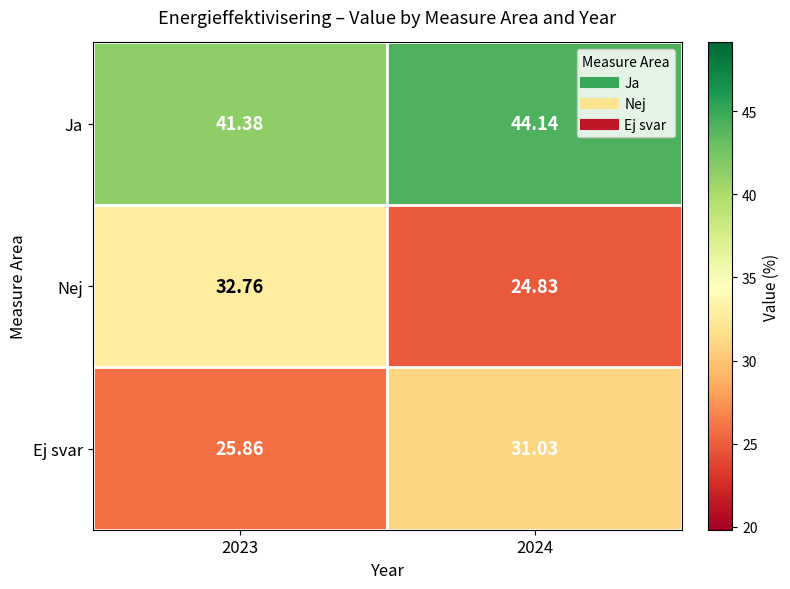

At 2024, list the series in order from largest to smallest.

Ja, Ej svar, Nej